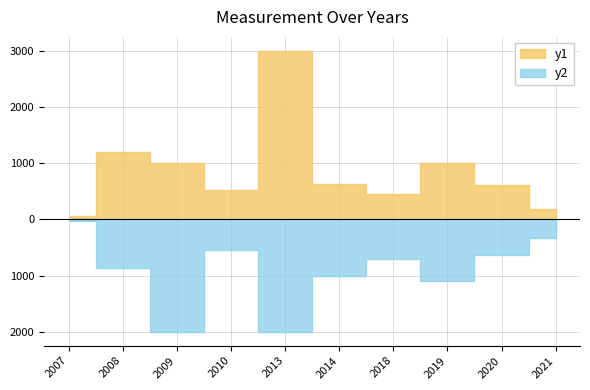

Which has a higher value, 2020 or 2018?

2020